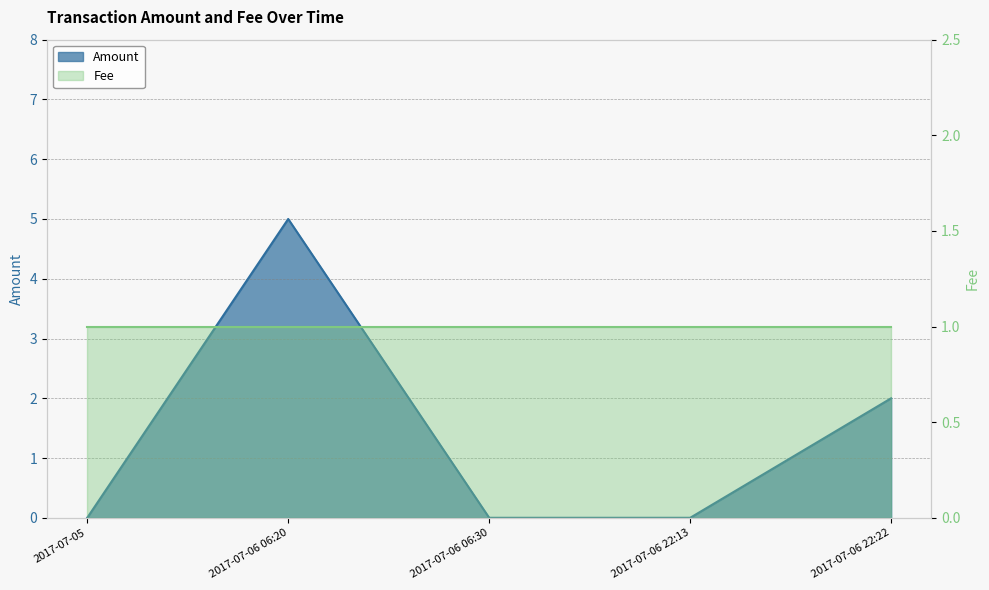

What is the sum of all values?

7